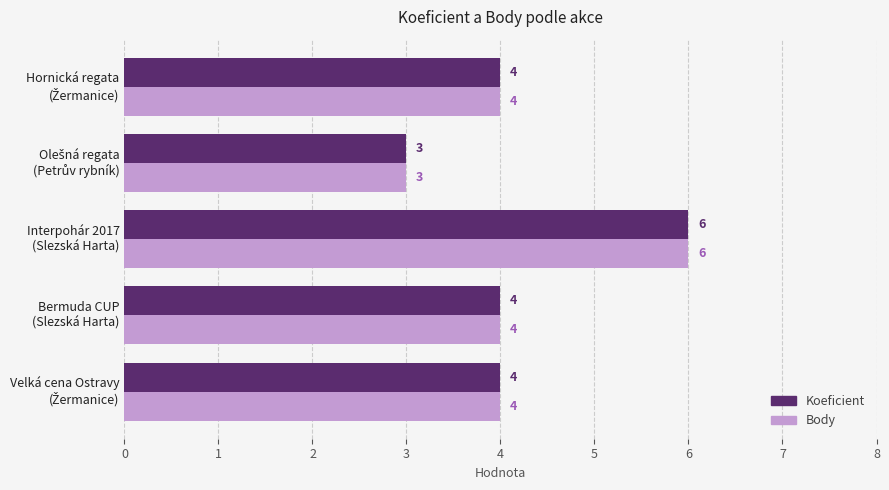

What is the highest value of the Koeficient series?

6